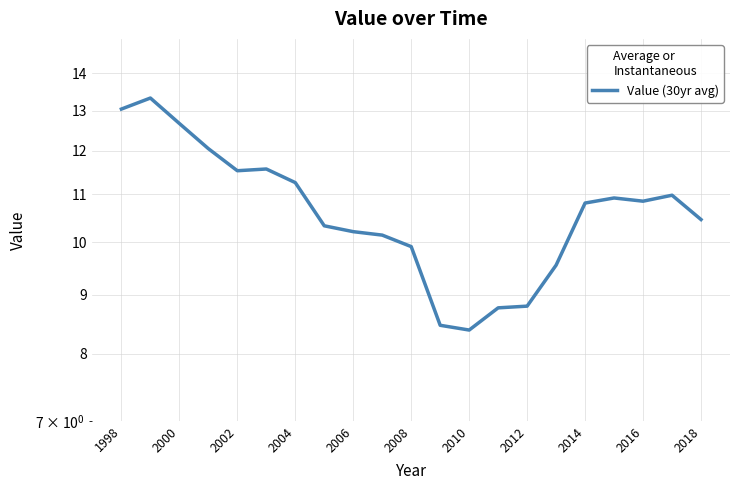

How many lines are shown in the chart?

1